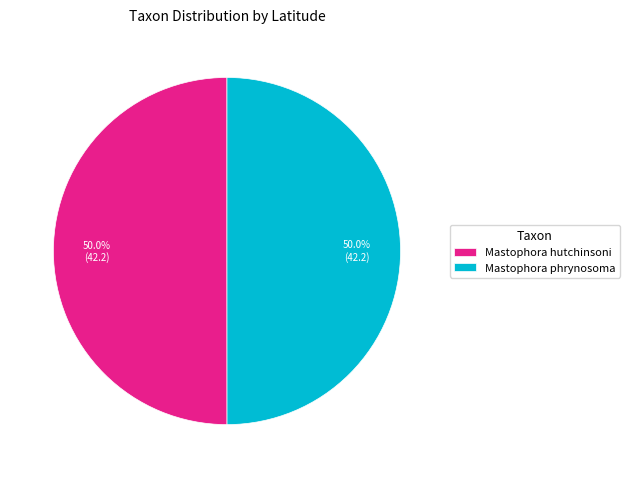

To the nearest percent, what is the combined percentage of Mastophora phrynosoma and Mastophora hutchinsoni?

100%